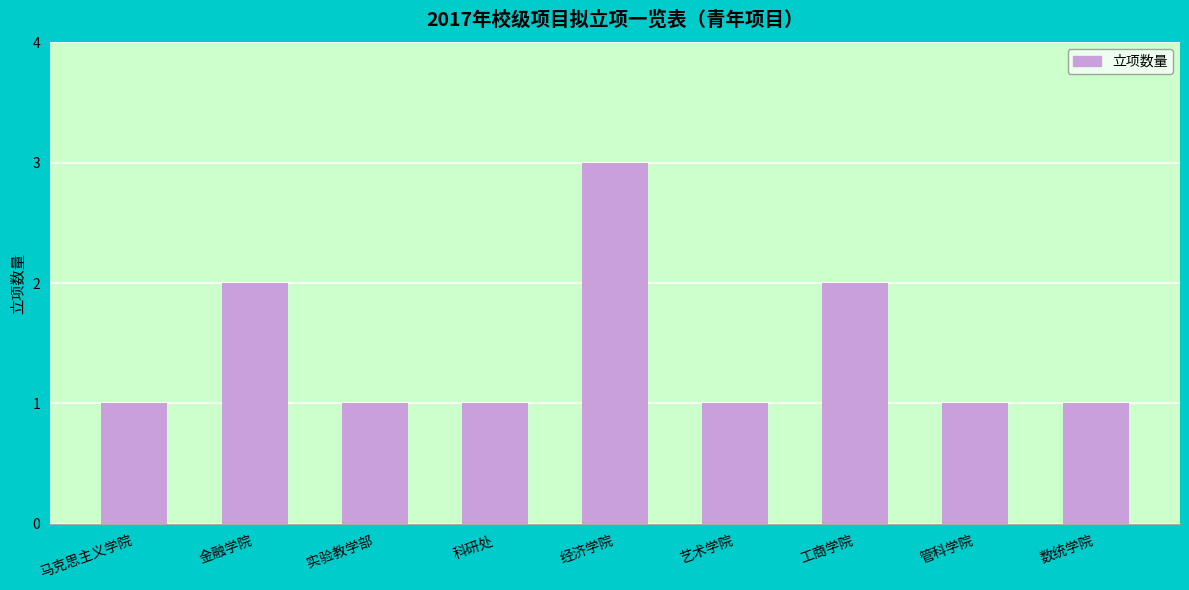

Approximately how many times larger is the value at 实验教学部 compared to 金融学院?

0.5